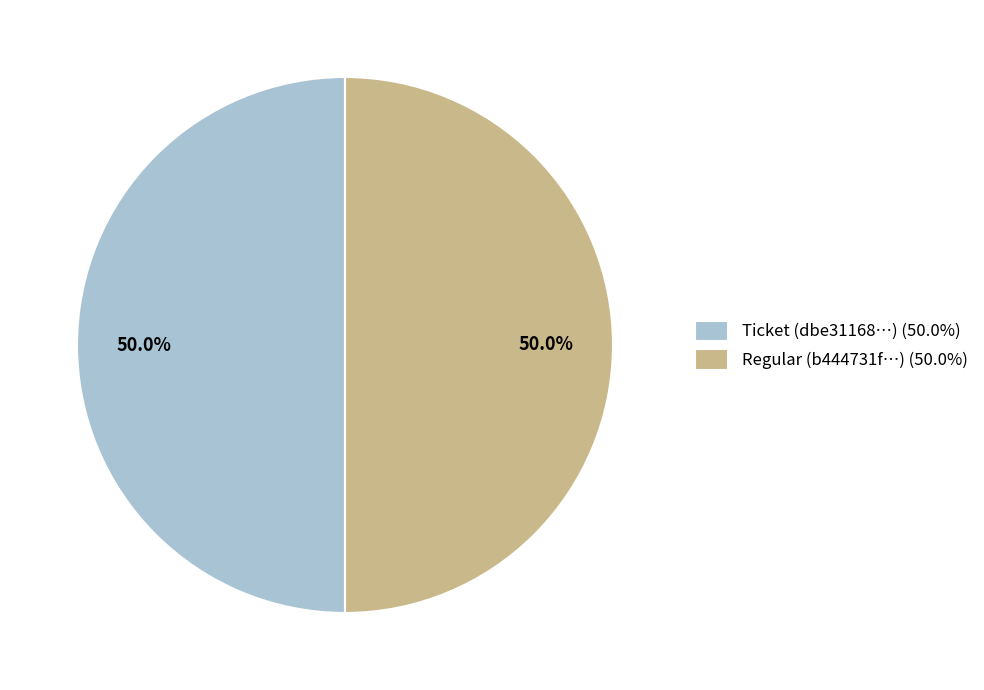

Approximately how many times larger is the value at Regular (b444731f…) (50.0%) compared to Ticket (dbe31168…) (50.0%)?

1.0